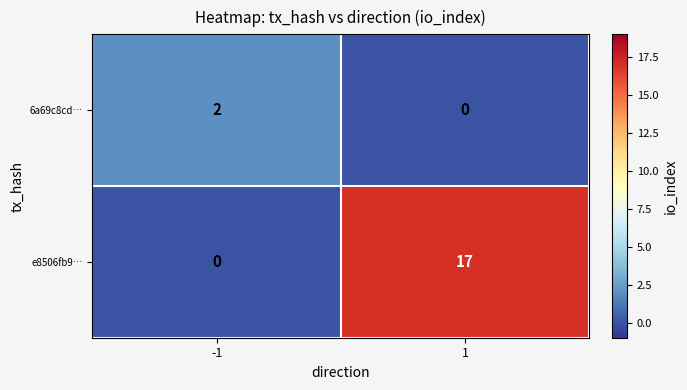

What is the maximum value for e8506fb9…?

17